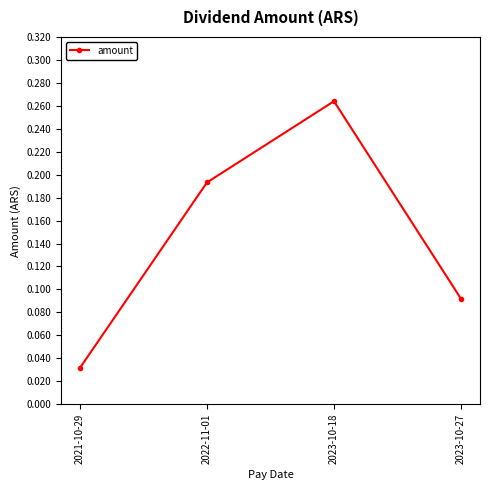

At which category does the data reach its first local peak?

2023-10-18